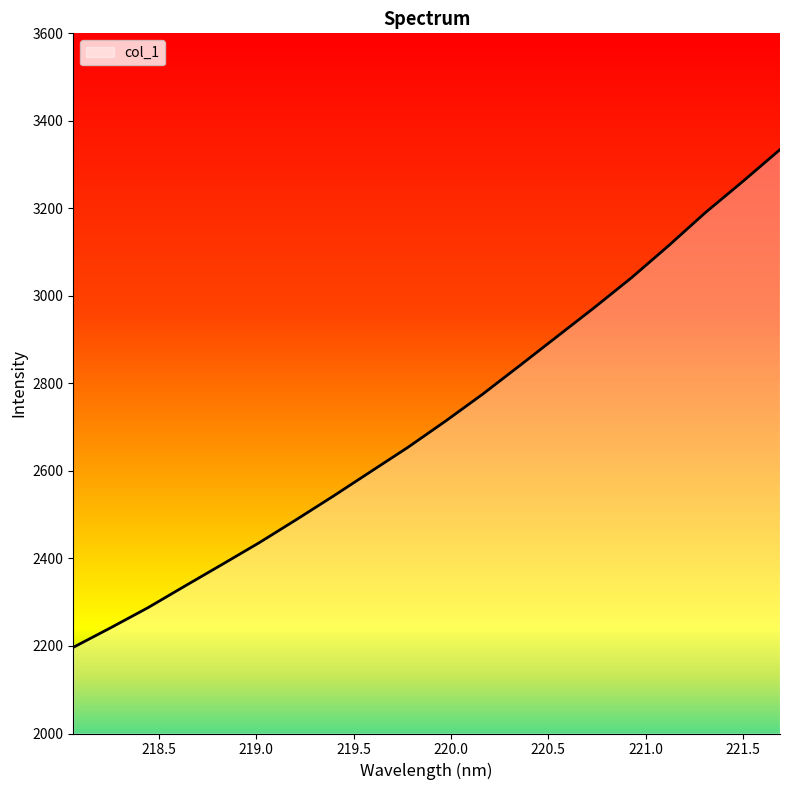

What is the difference between the maximum and minimum values?

1137.5